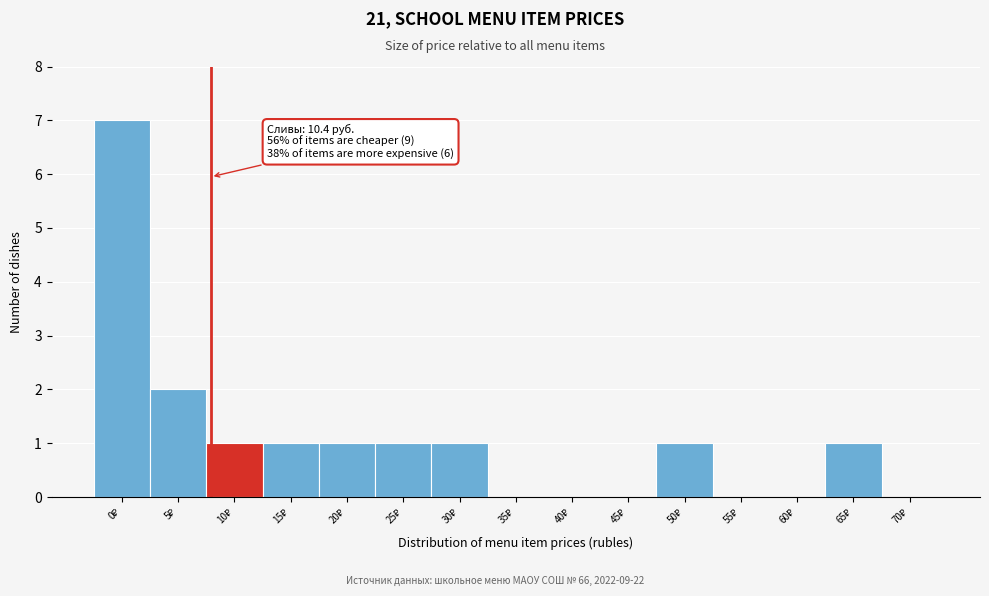

What is the sum of all values?

16